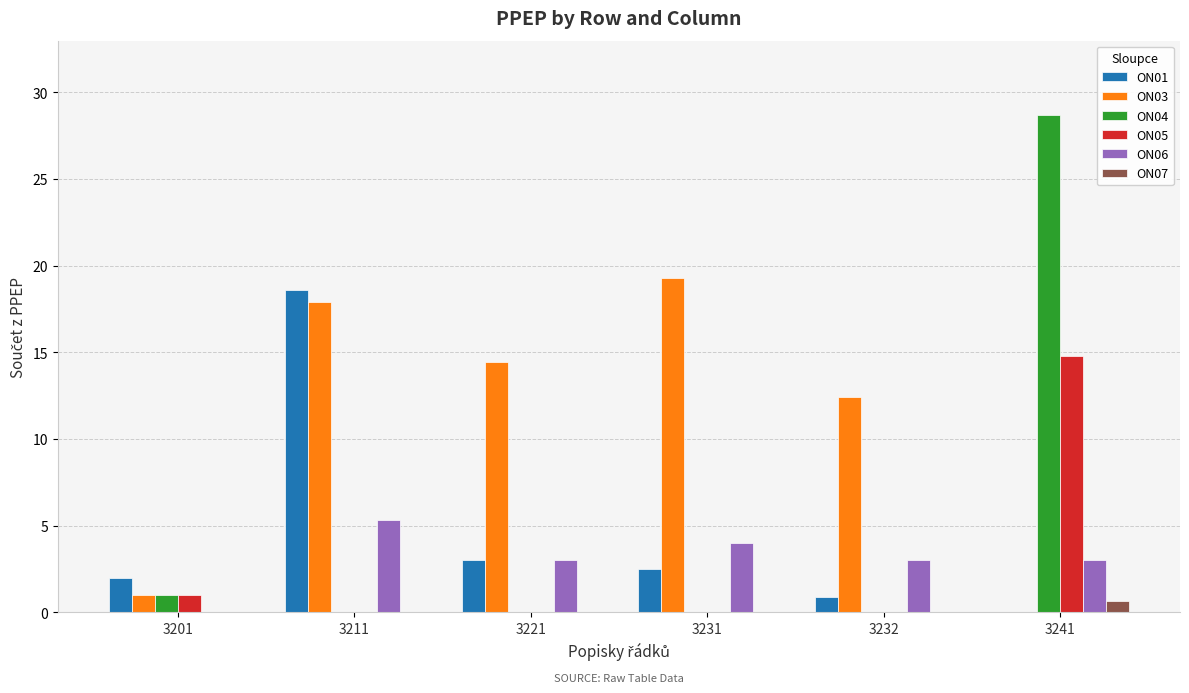

Reading right to left, extract all data points from this chart.

ON01: 3241=0.1	3232=0.9	3231=2.5	3221=3.0	3211=18.6	3201=2.0
ON03: 3241=0.0	3232=12.4	3231=19.3	3221=14.4	3211=17.9	3201=1.0
ON04: 3241=28.7	3232=0.0	3231=0.0	3221=0.0	3211=0.0	3201=1.0
ON05: 3241=14.8	3232=0.0	3231=0.0	3221=0.0	3211=0.0	3201=1.0
ON06: 3241=3.0	3232=3.0	3231=4.0	3221=3.0	3211=5.3	3201=0.0
ON07: 3241=0.7	3232=0.0	3231=0.0	3221=0.0	3211=0.0	3201=0.0